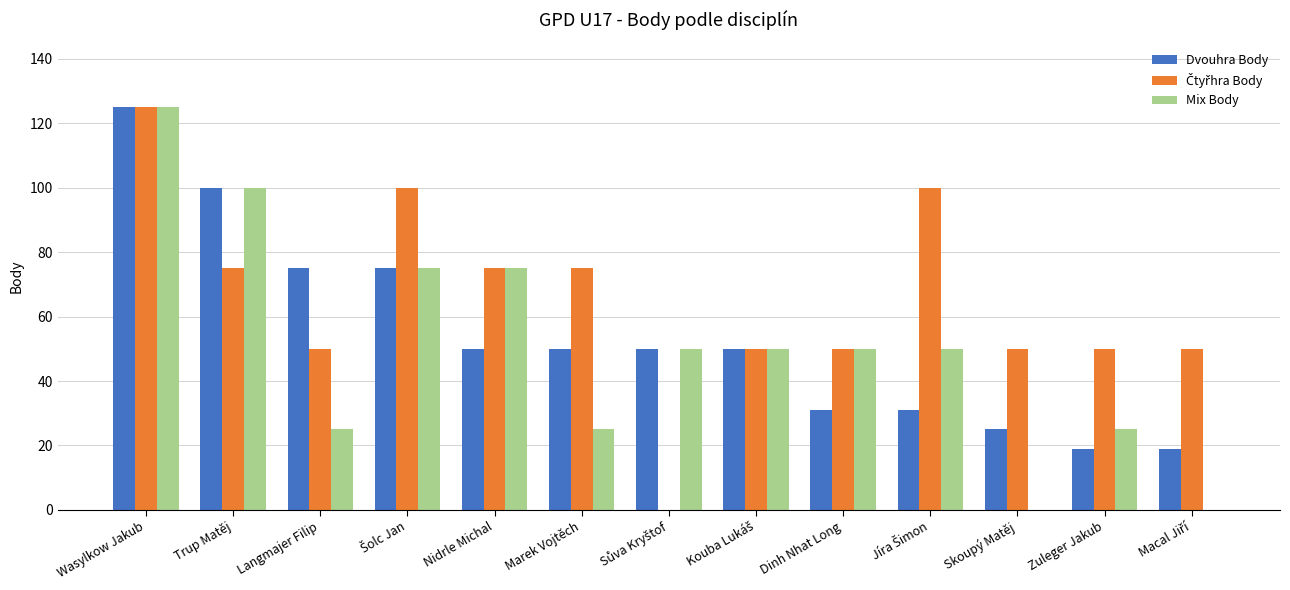

True or false: Dvouhra Body has a value of 15 at Skoupý Matěj.

False